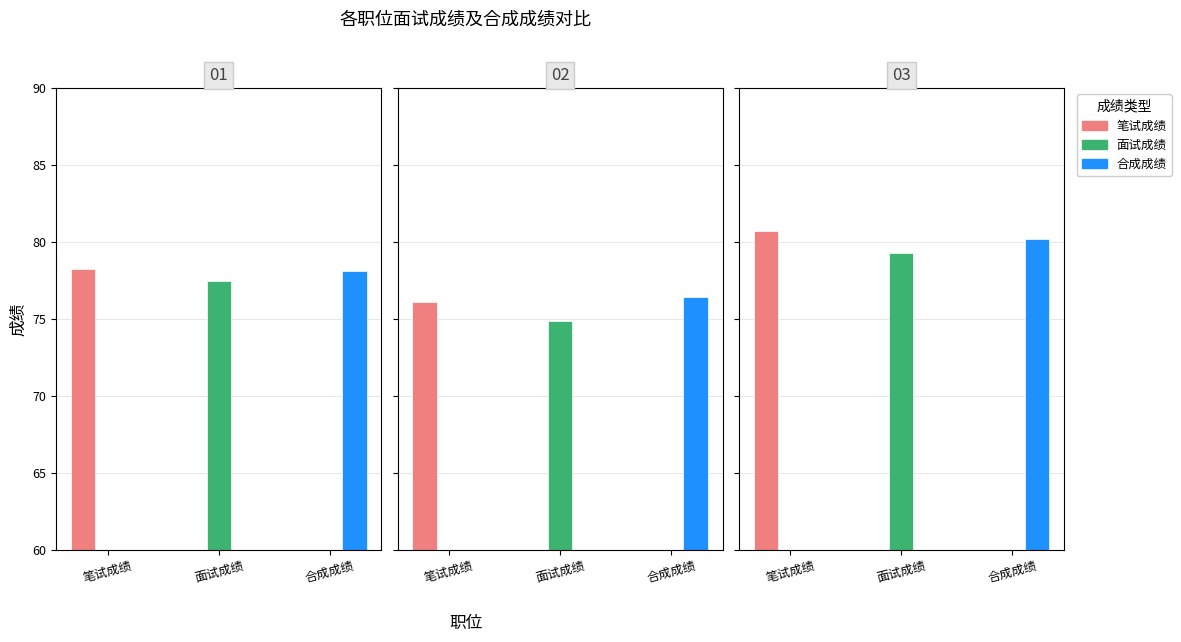

Between 1 and 4, which is larger?

4